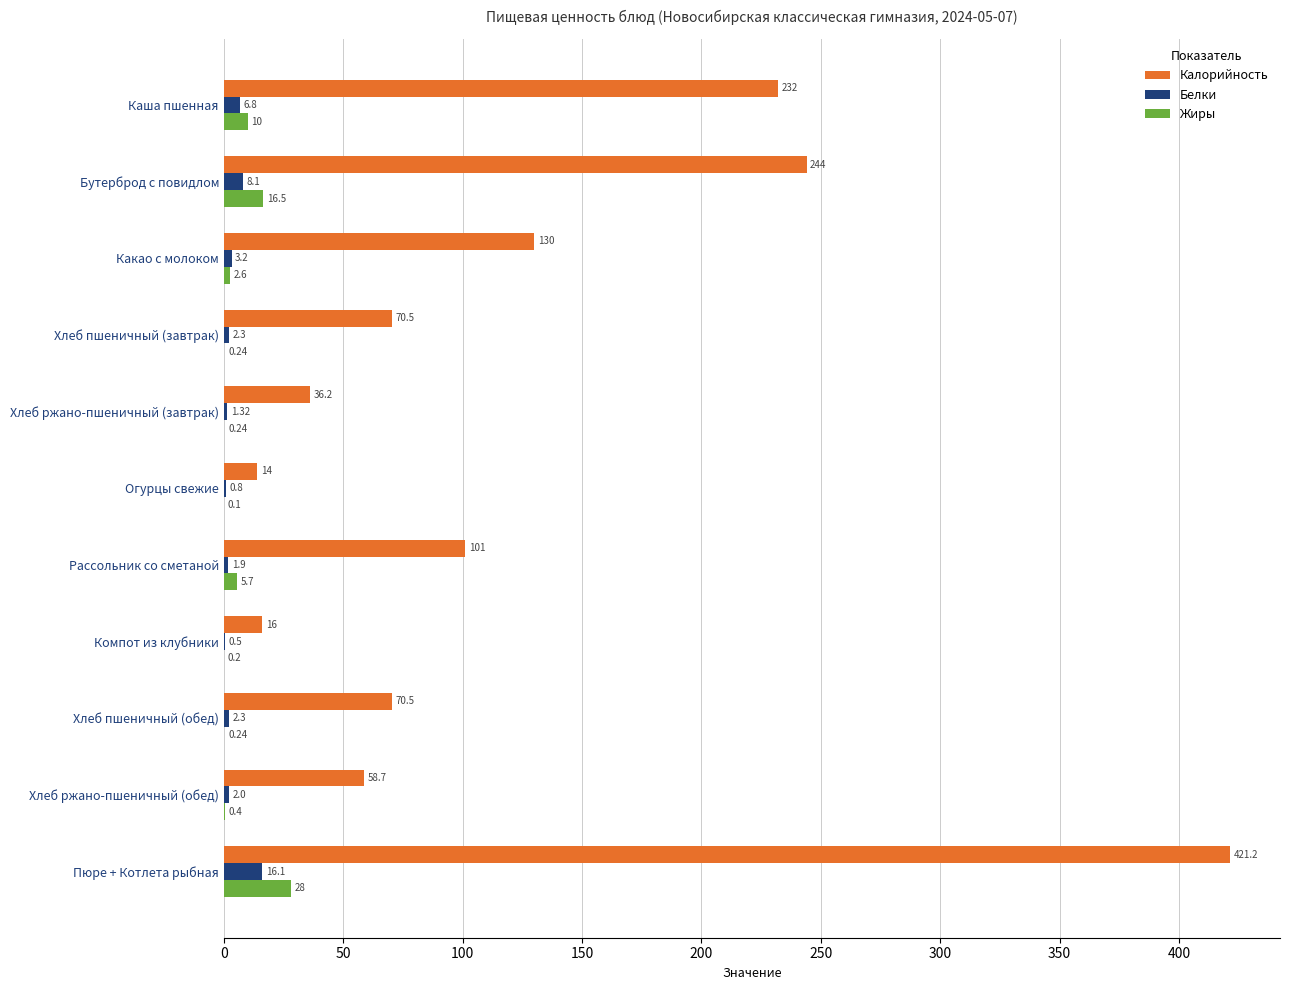

Which series has the largest total across all categories?

Калорийность